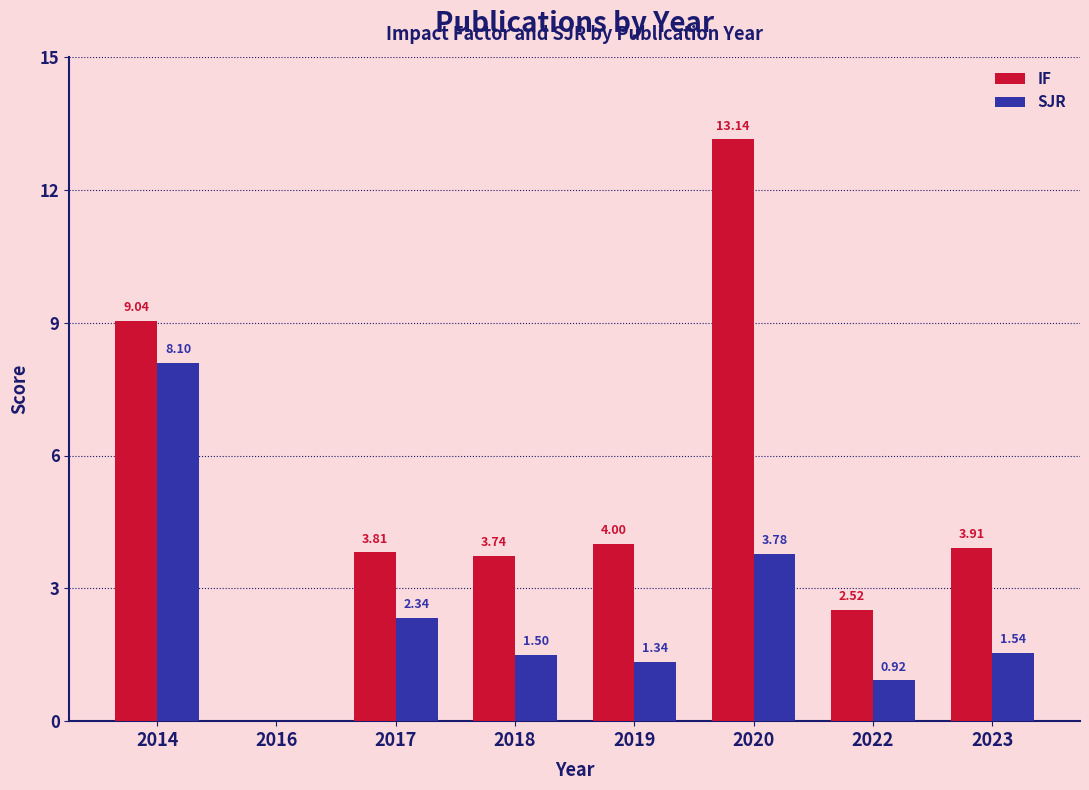

What is the highest value of the SJR series?

8.1